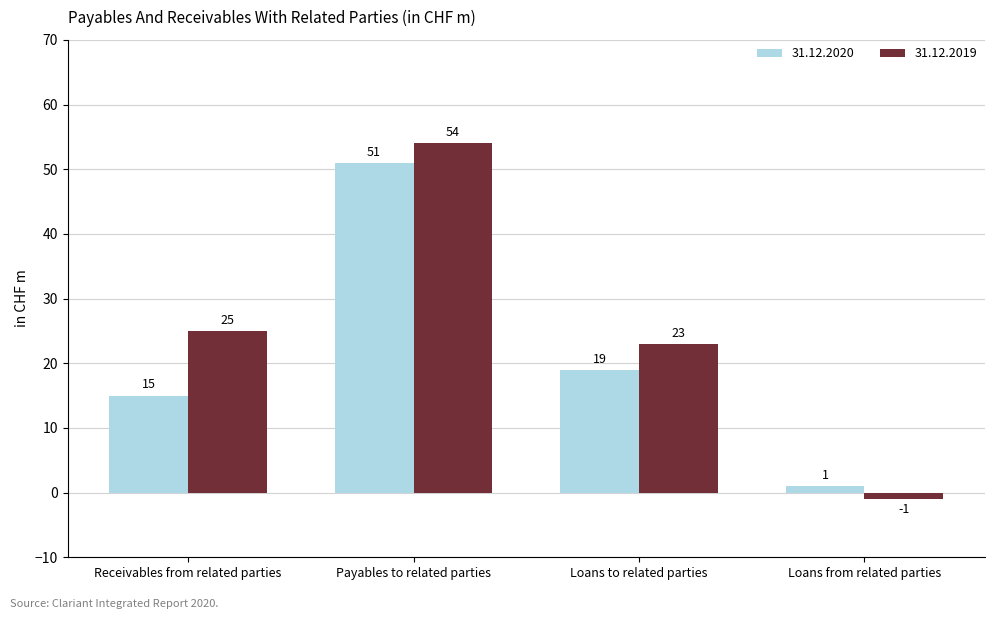

How many data points in 31.12.2020 are less than 19?

2